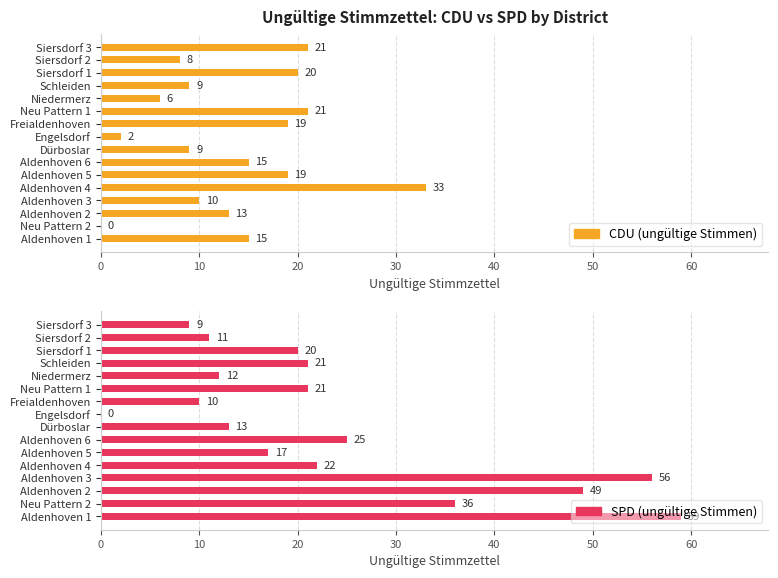

At Aldenhoven 3, list the series in order from smallest to largest.

CDU (ungültige Stimmen), SPD (ungültige Stimmen)